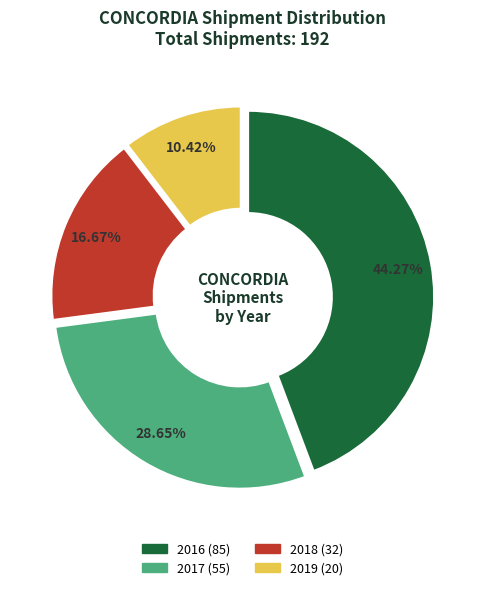

How many slices are in this pie chart?

4